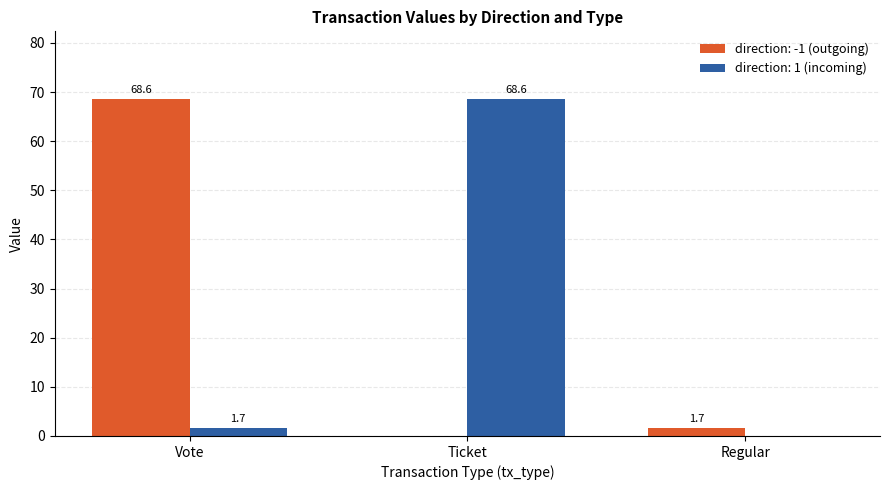

Which category has the highest value in the direction: 1 (incoming) series?

Ticket